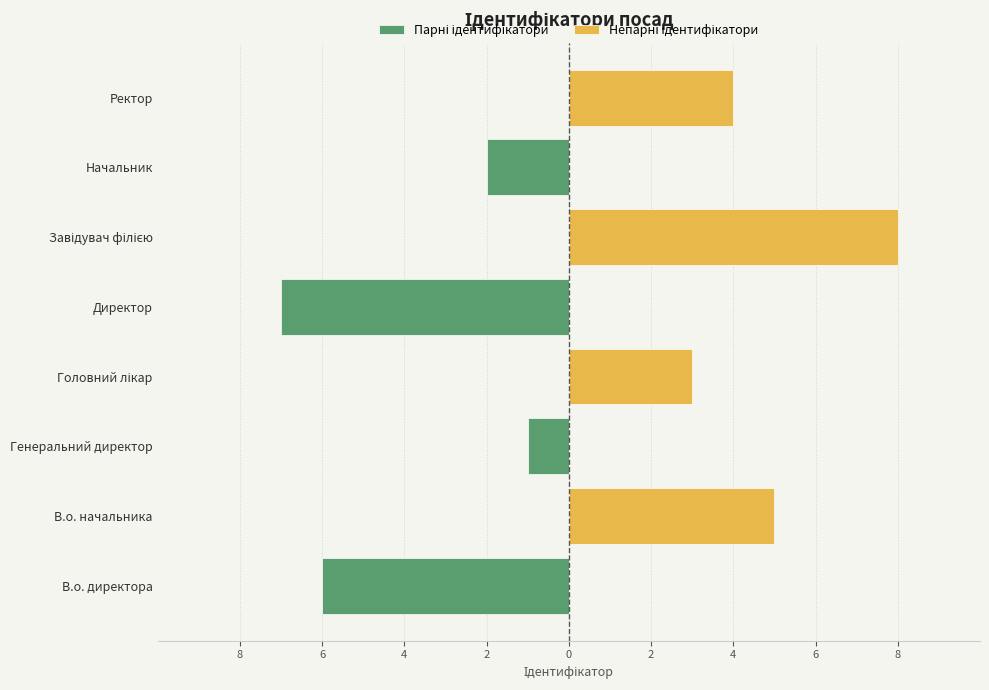

How many Непарні ідентифікатори values are between 0 and 5?

7